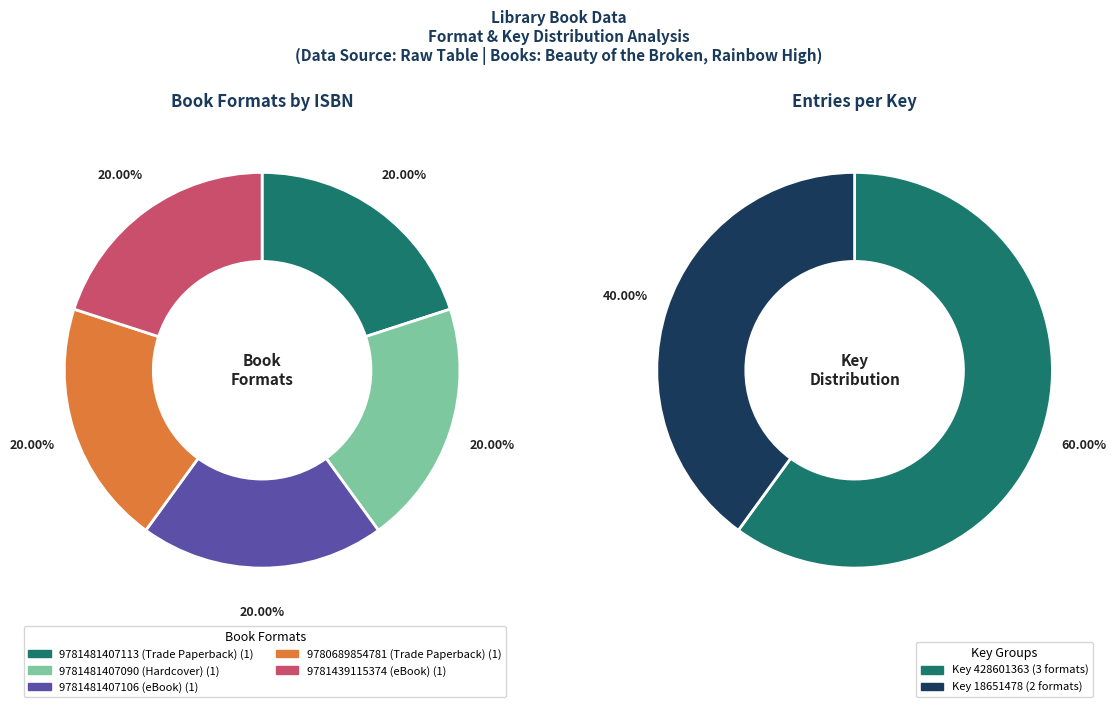

Is there a majority slice in this chart?

No